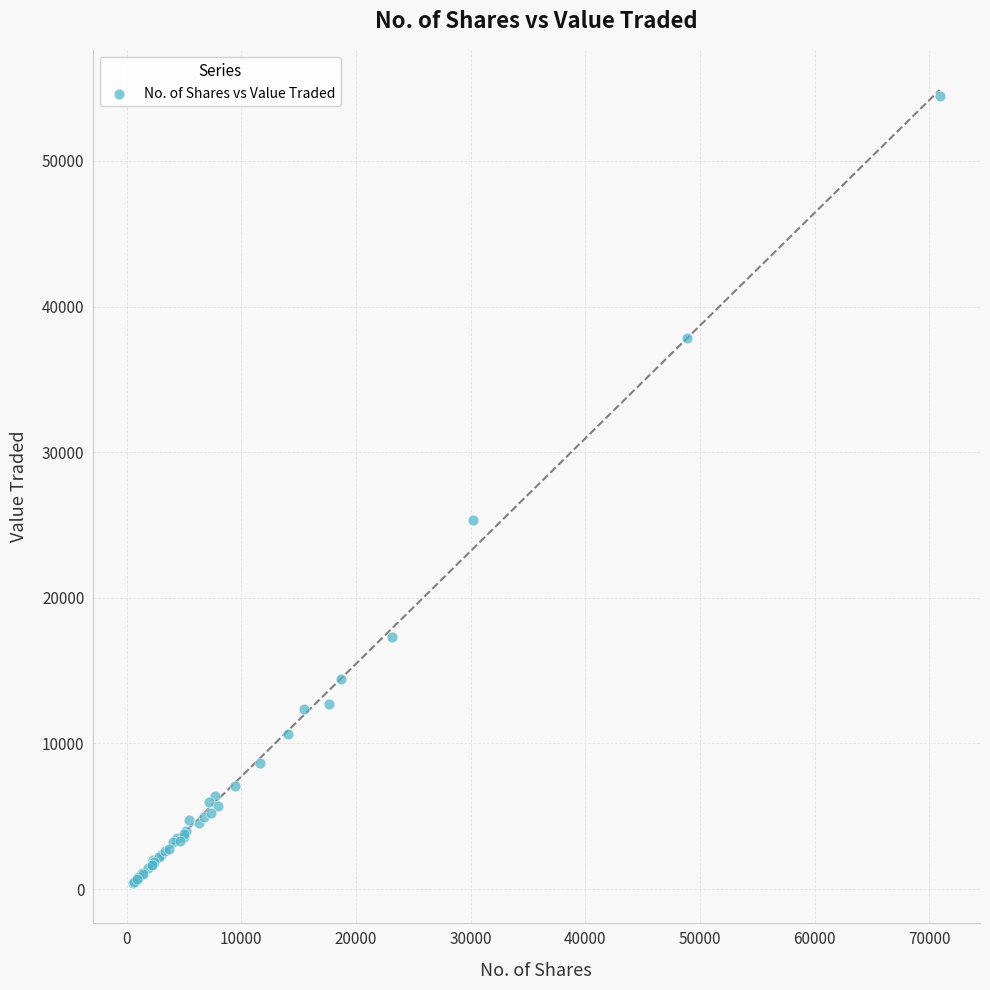

What Y value in the scatter plot is closest to 27450?

25323